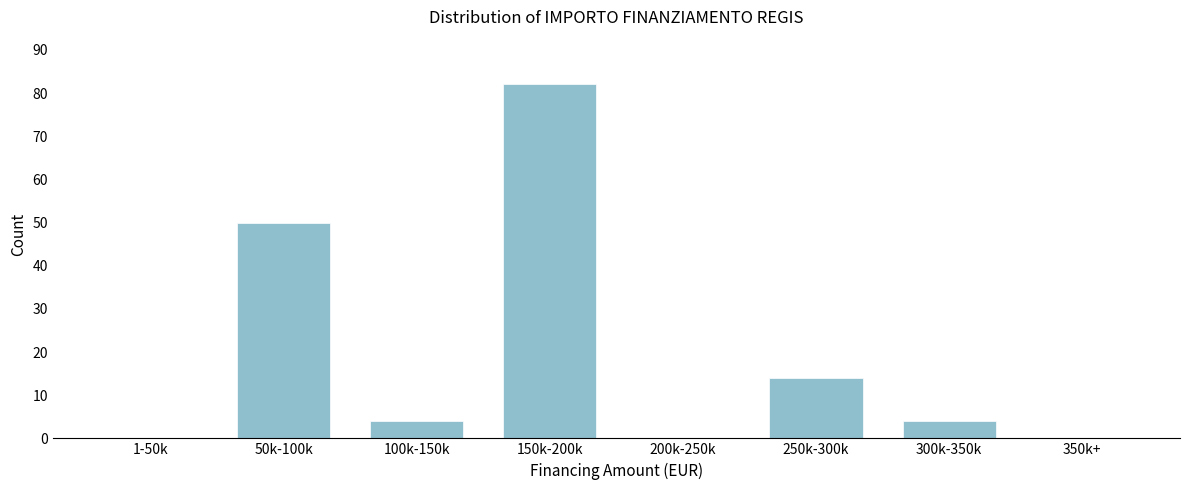

Reading left to right, extract all data points from this chart.

1-50k=0	50k-100k=50	100k-150k=4	150k-200k=82	200k-250k=0	250k-300k=14	300k-350k=4	350k+=0